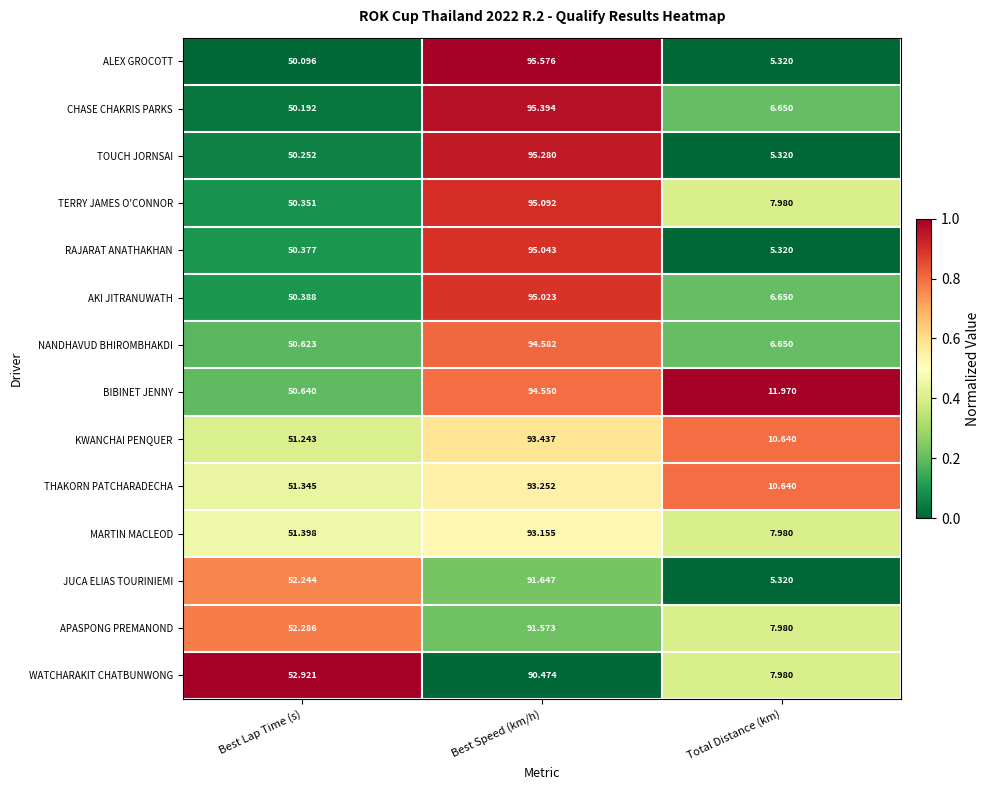

At Best Lap Time (s), list the series in order from largest to smallest.

WATCHARAKIT CHATBUNWONG, APASPONG PREMANOND, JUCA ELIAS TOURINIEMI, MARTIN MACLEOD, THAKORN PATCHARADECHA, KWANCHAI PENQUER, BIBINET JENNY, NANDHAVUD BHIROMBHAKDI, AKI JITRANUWATH, RAJARAT ANATHAKHAN, TERRY JAMES O'CONNOR, TOUCH JORNSAI, CHASE CHAKRIS PARKS, ALEX GROCOTT